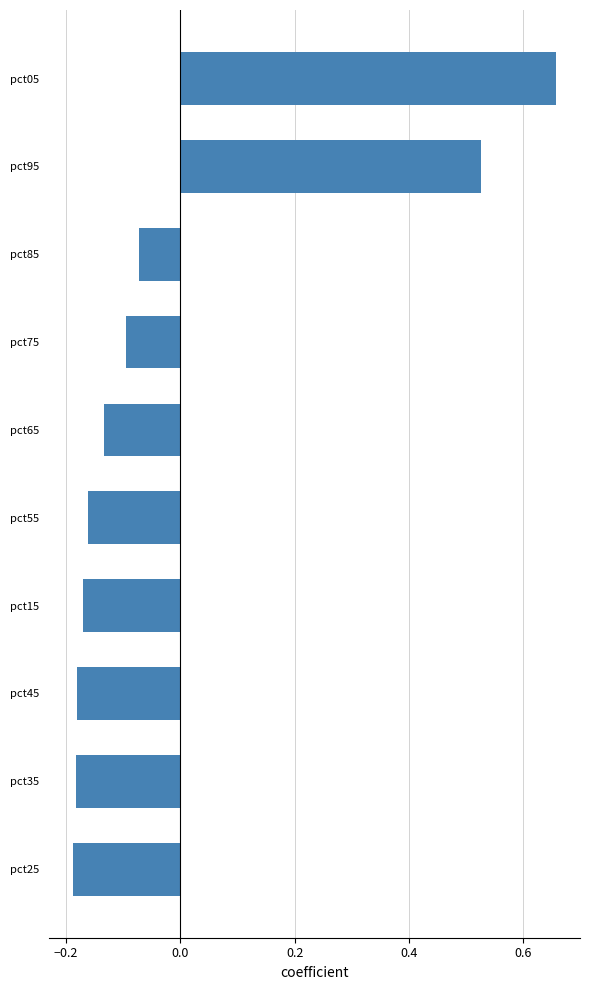

How many values are above zero?

2